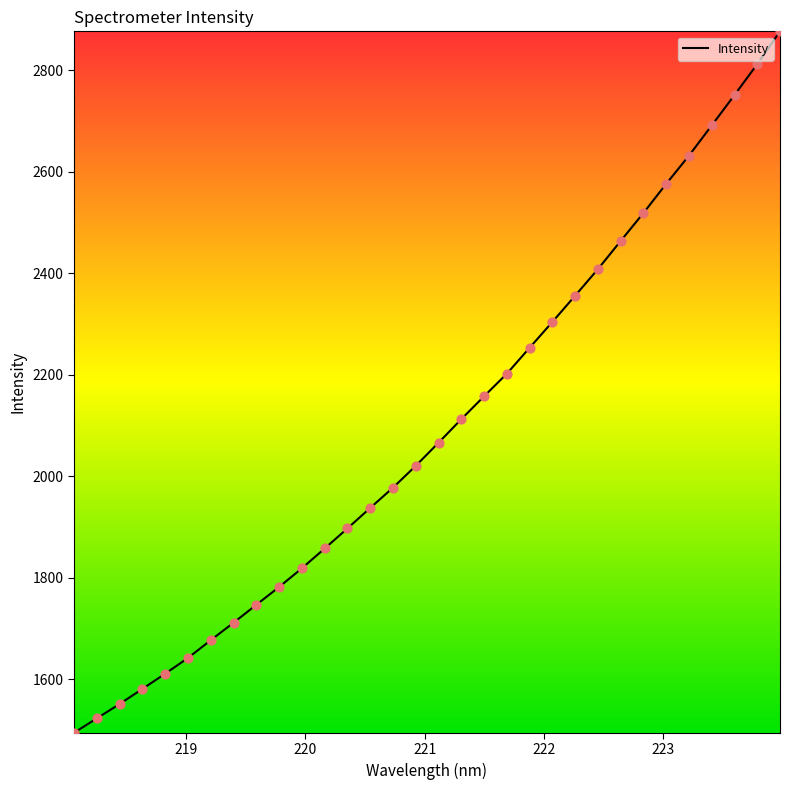

What is the minimum value shown in the chart?

1494.2